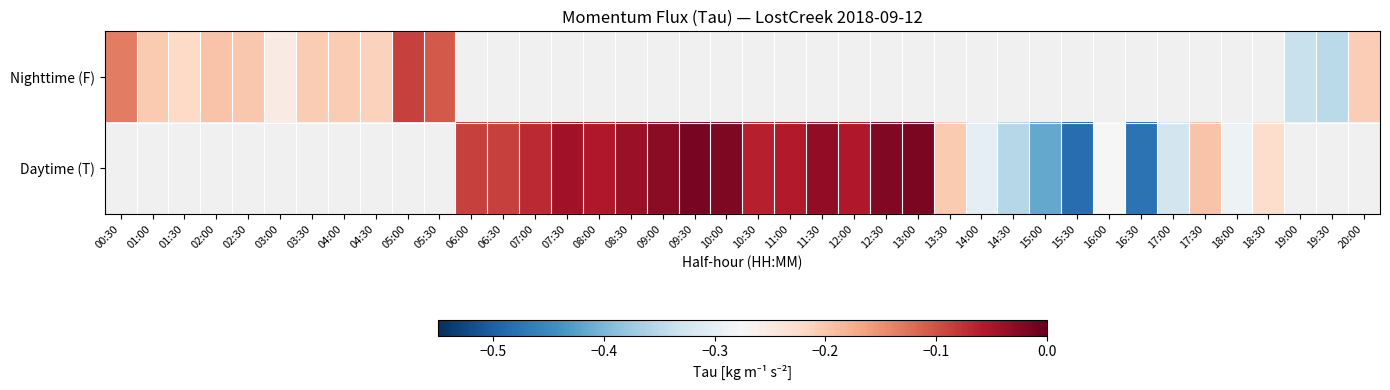

At which category does the chart reach its minimum across all series?

15:30